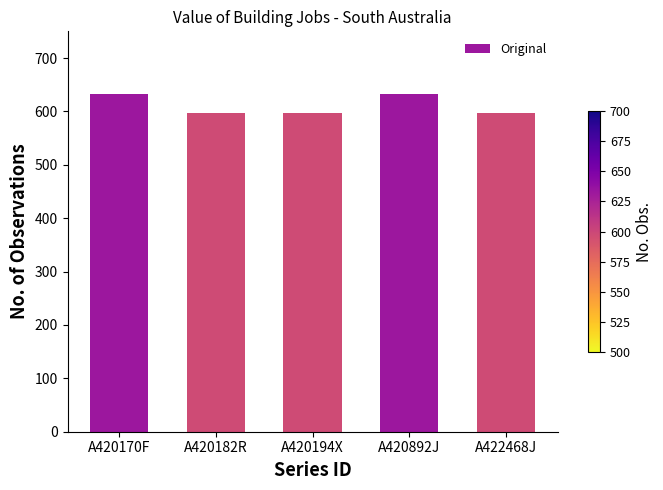

The value at A422468J is 597. True or false?

True